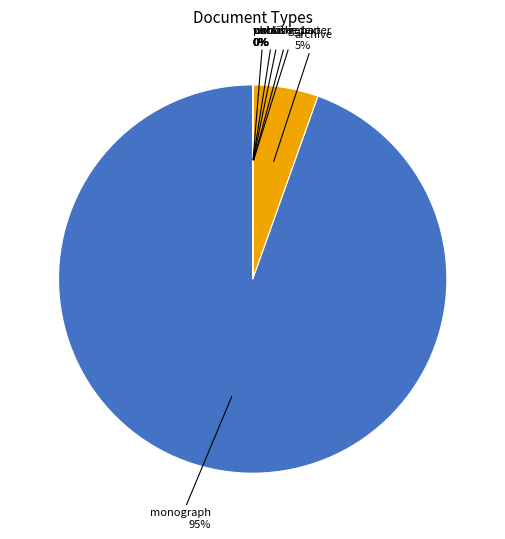

Is there a majority slice in this chart?

Yes